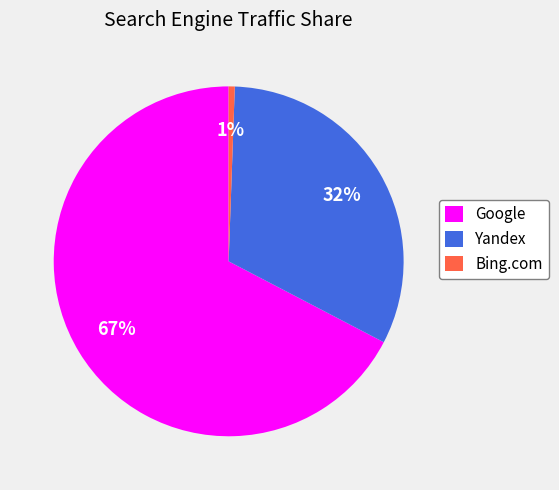

Is there a majority slice in this chart?

Yes